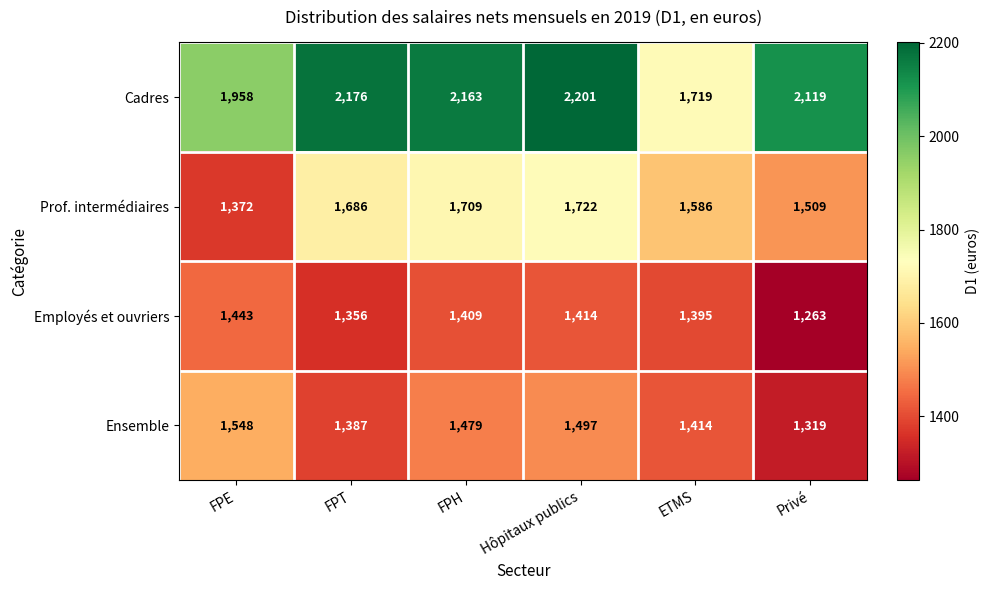

At which label does Cadres reach its peak?

Hôpitaux publics